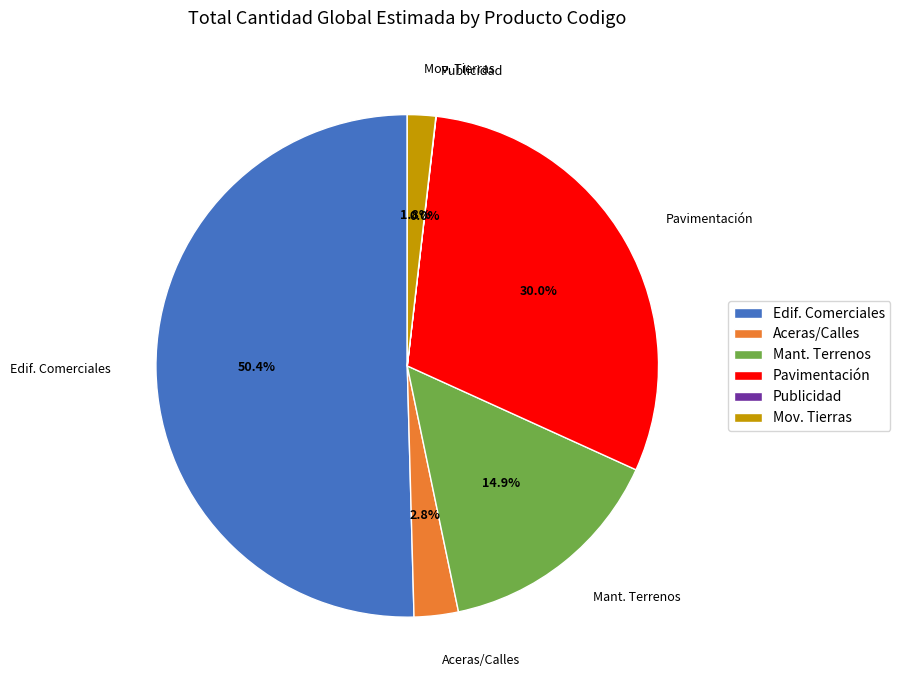

What portion of the pie excludes Aceras/Calles?

97.2%